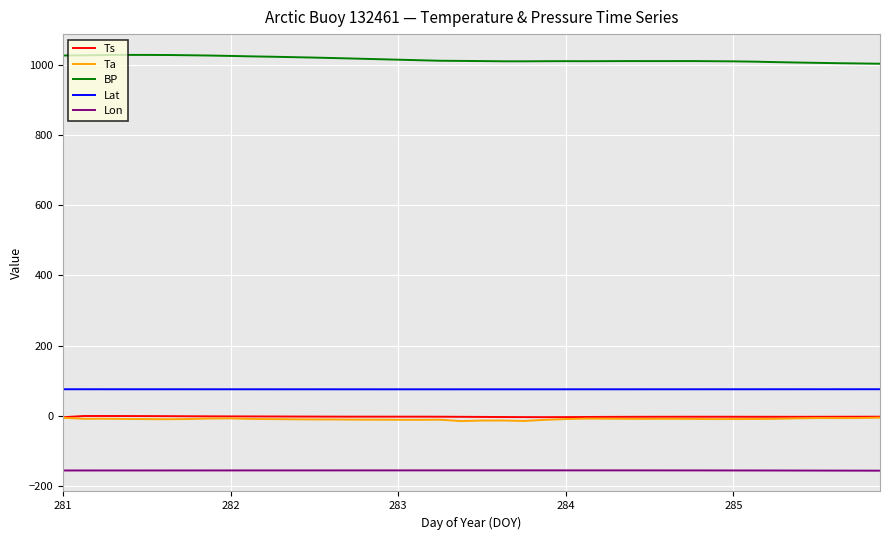

Which series has the largest total across all categories?

BP